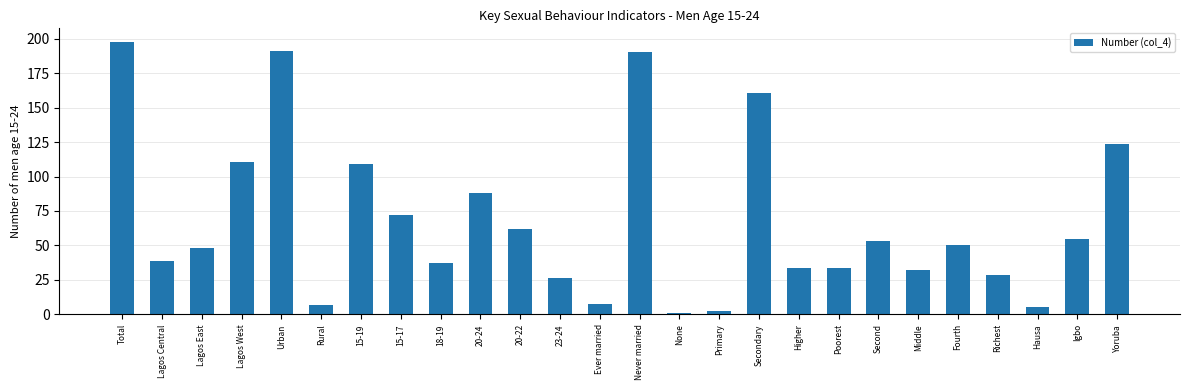

Which has a higher value, 18-19 or 20-24?

20-24